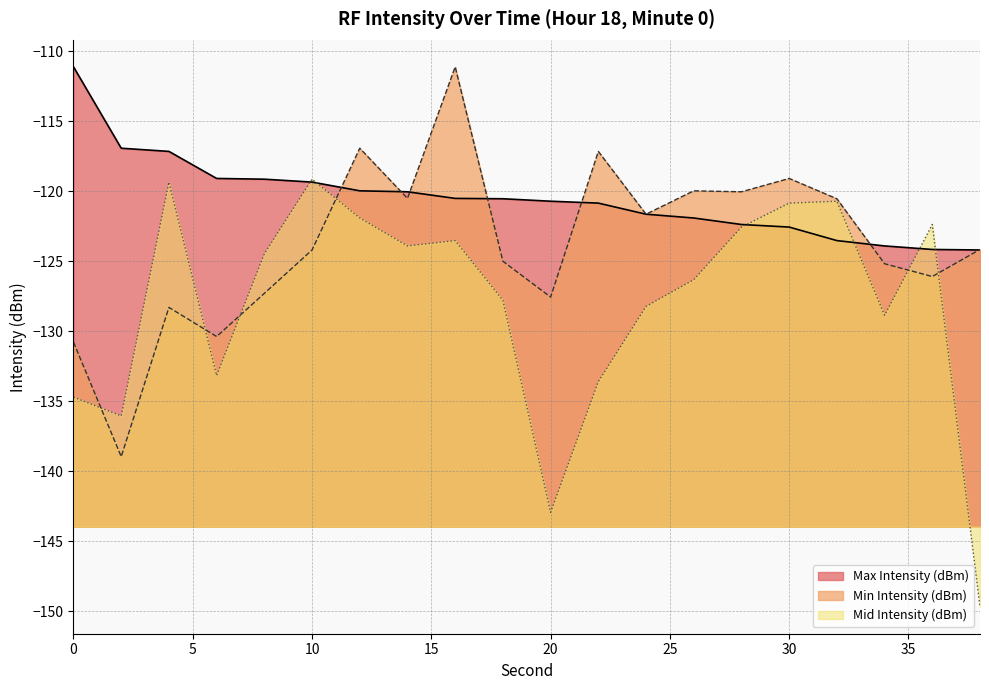

Which has a higher value, 6 or 4?

4